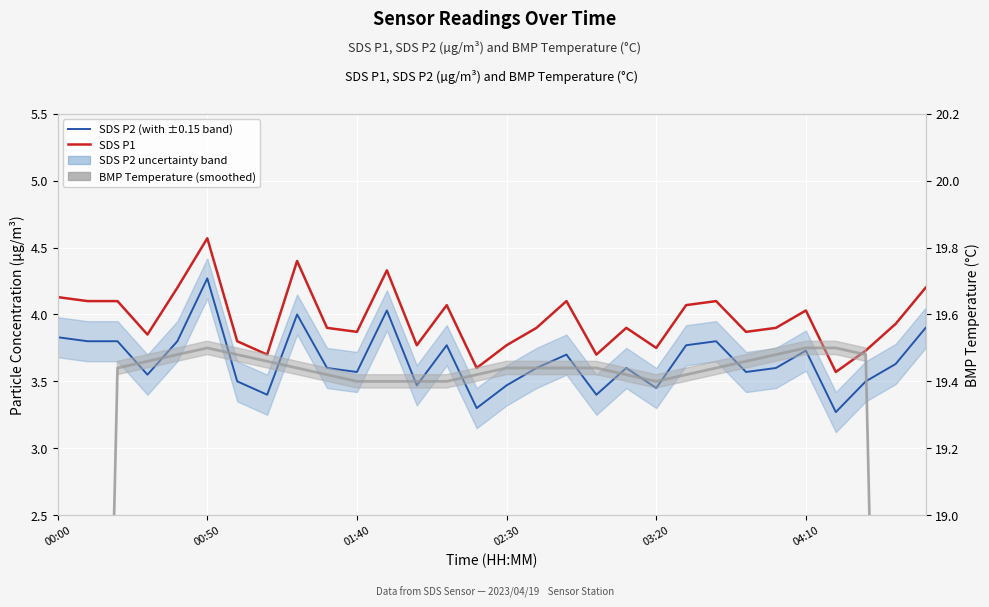

Which series has the largest range (max minus min)?

BMP Temperature (smoothed, °C)